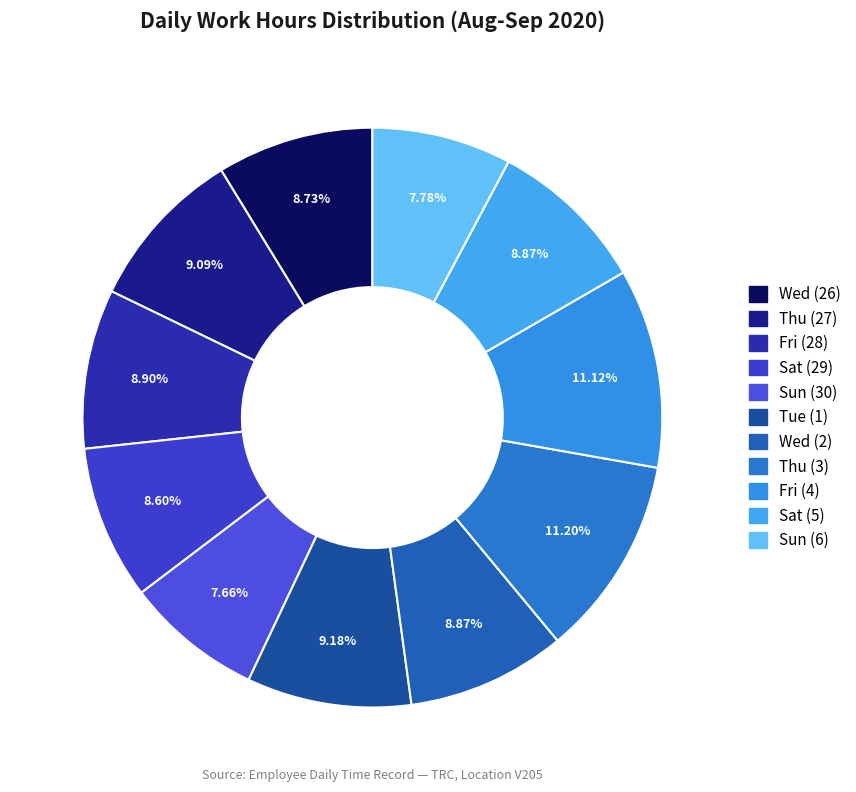

Does any single category account for the majority?

No